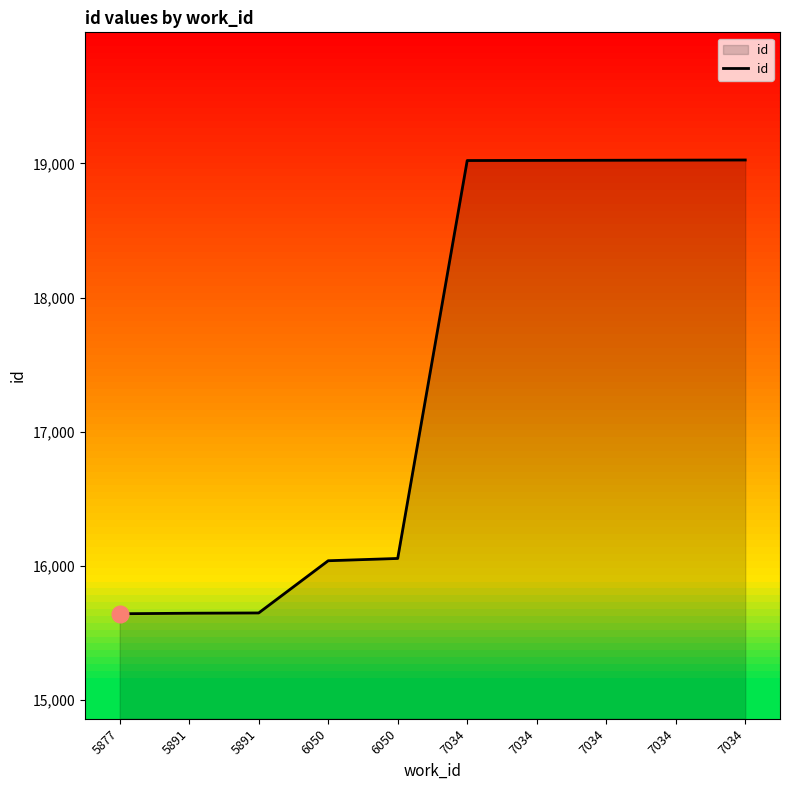

Approximately how many times larger is the value at 7034 compared to 7034?

1.0